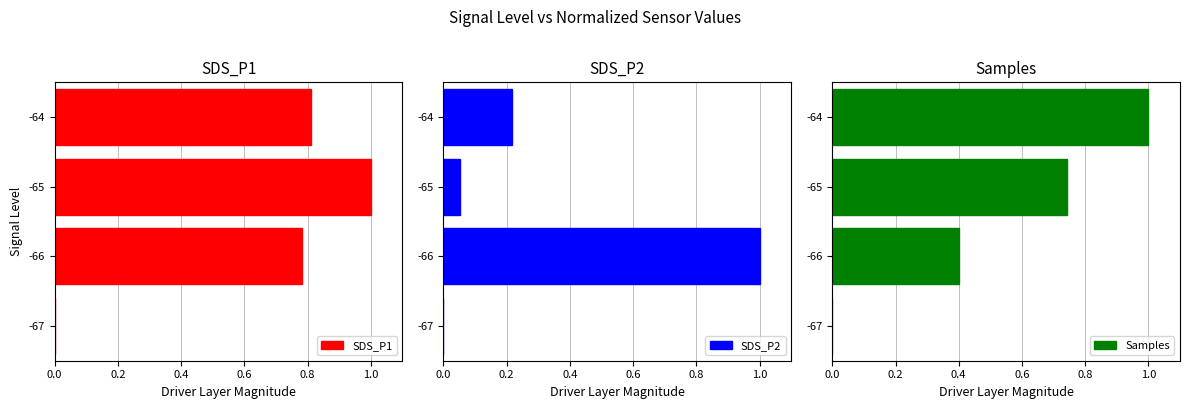

The SDS_P2 series shows 0.0 at -65. True or false?

False